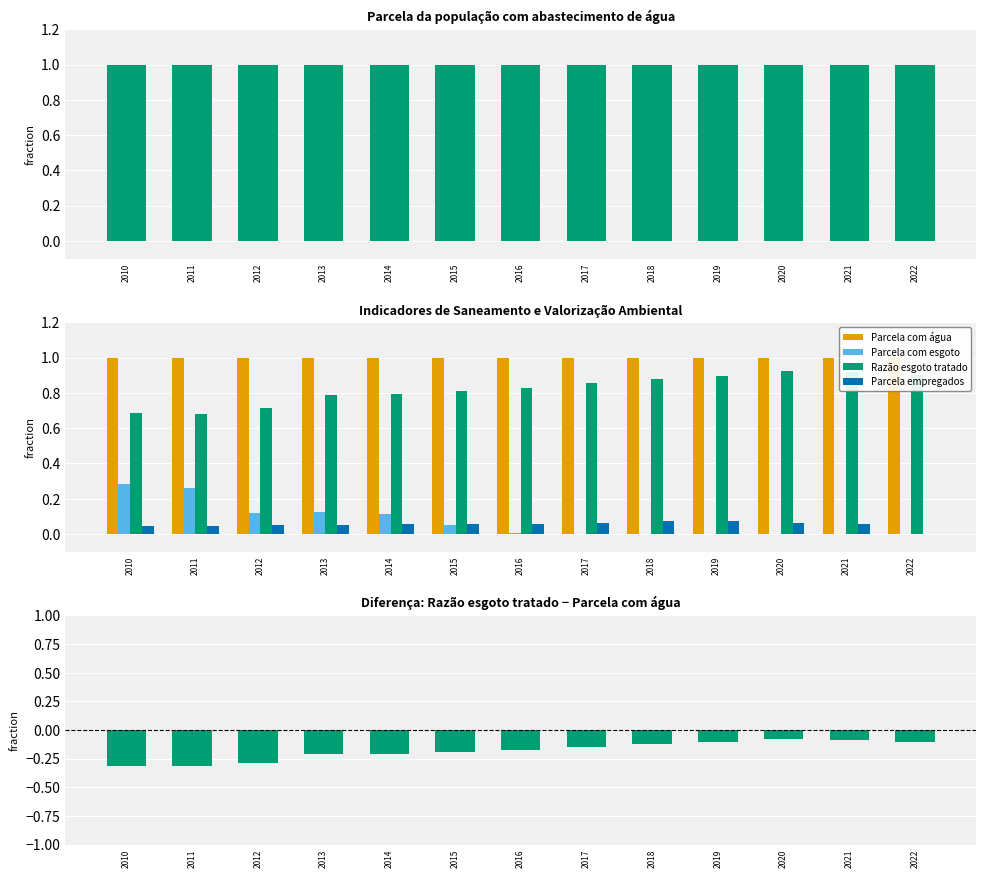

Which series has the widest spread of values?

Parcela com esgoto